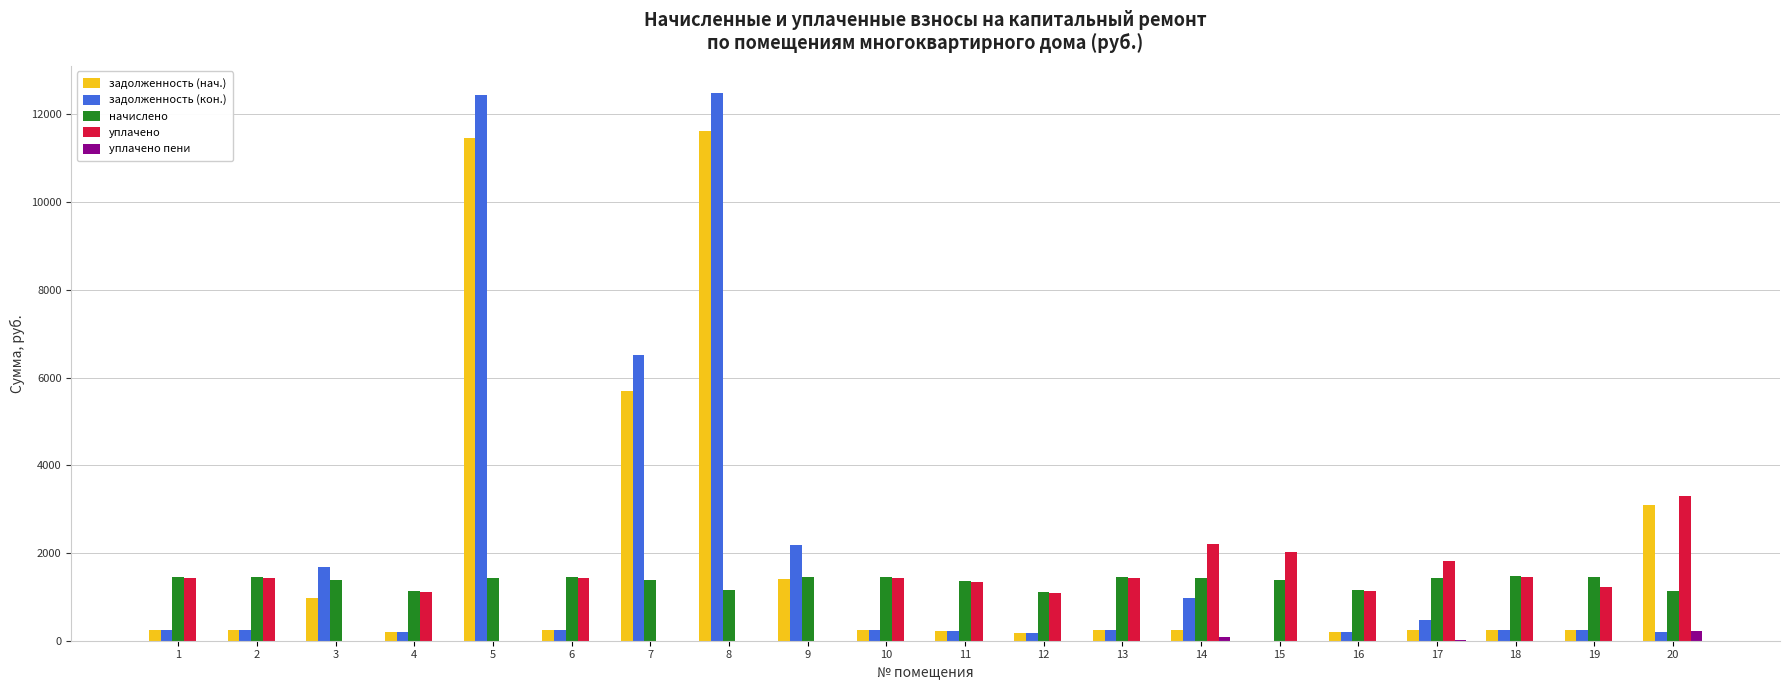

The value of уплачено пени at 19 is 0.0. True or false?

True